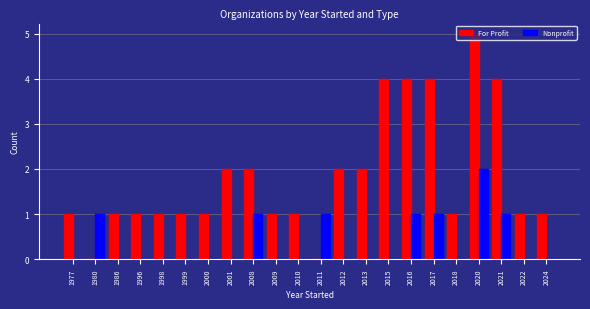

What is the spread (max minus min) of values at 1980?

1